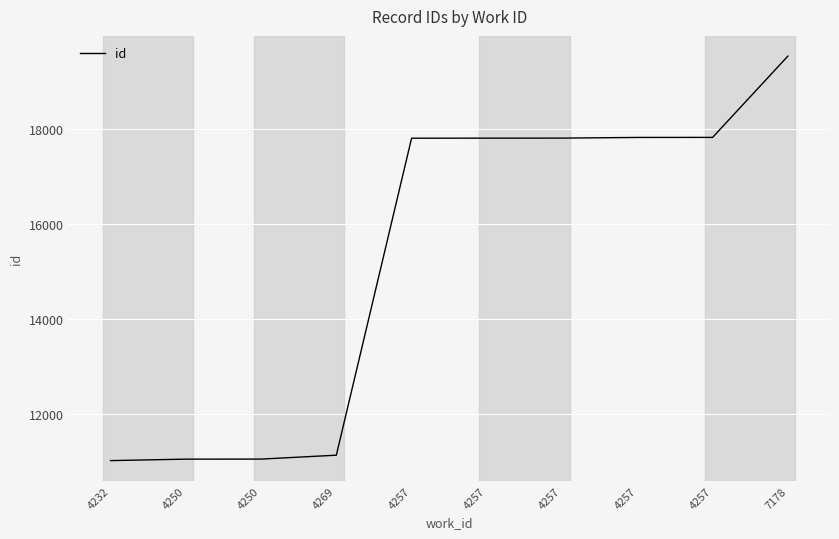

How many lines are shown in the chart?

1